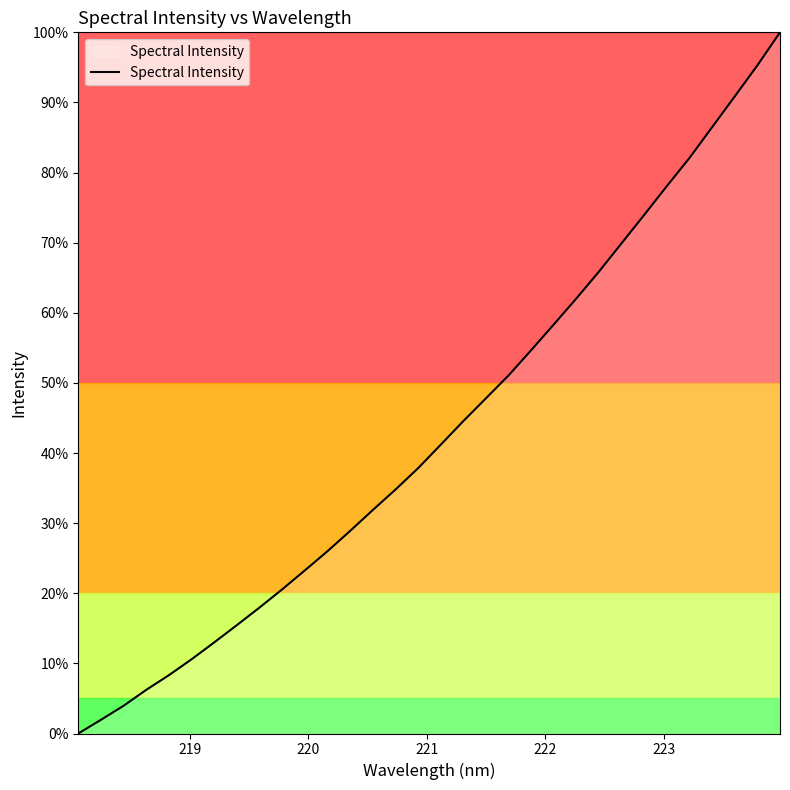

What is the difference between the maximum and minimum values?

100.0